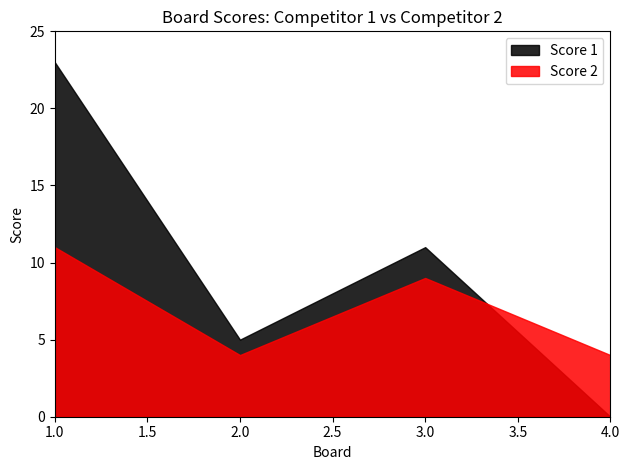

What are all the series names shown in the legend?

Score 1, Score 2